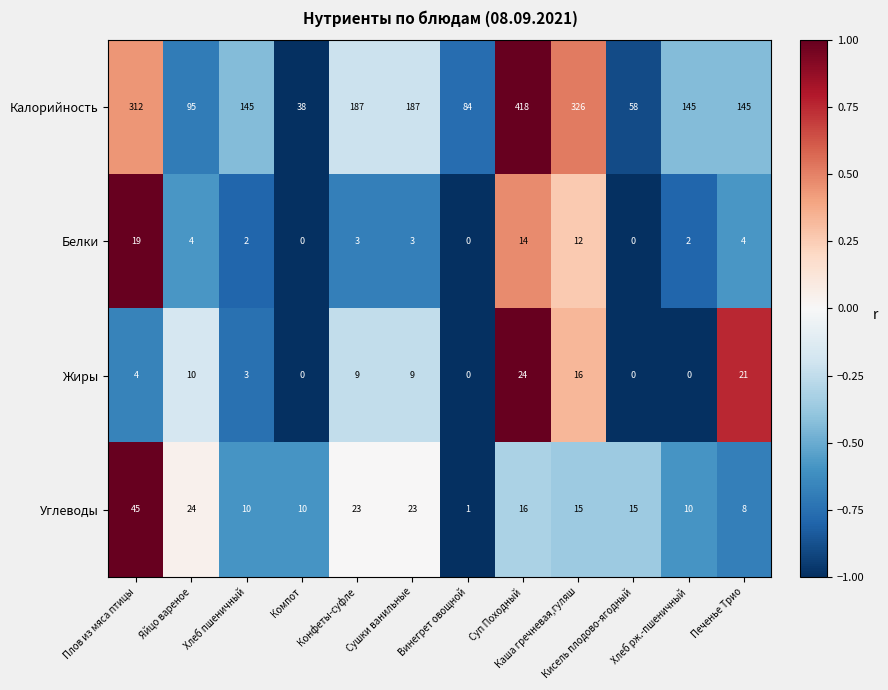

What is the spread (max minus min) of values at Сушки ванильные?

184